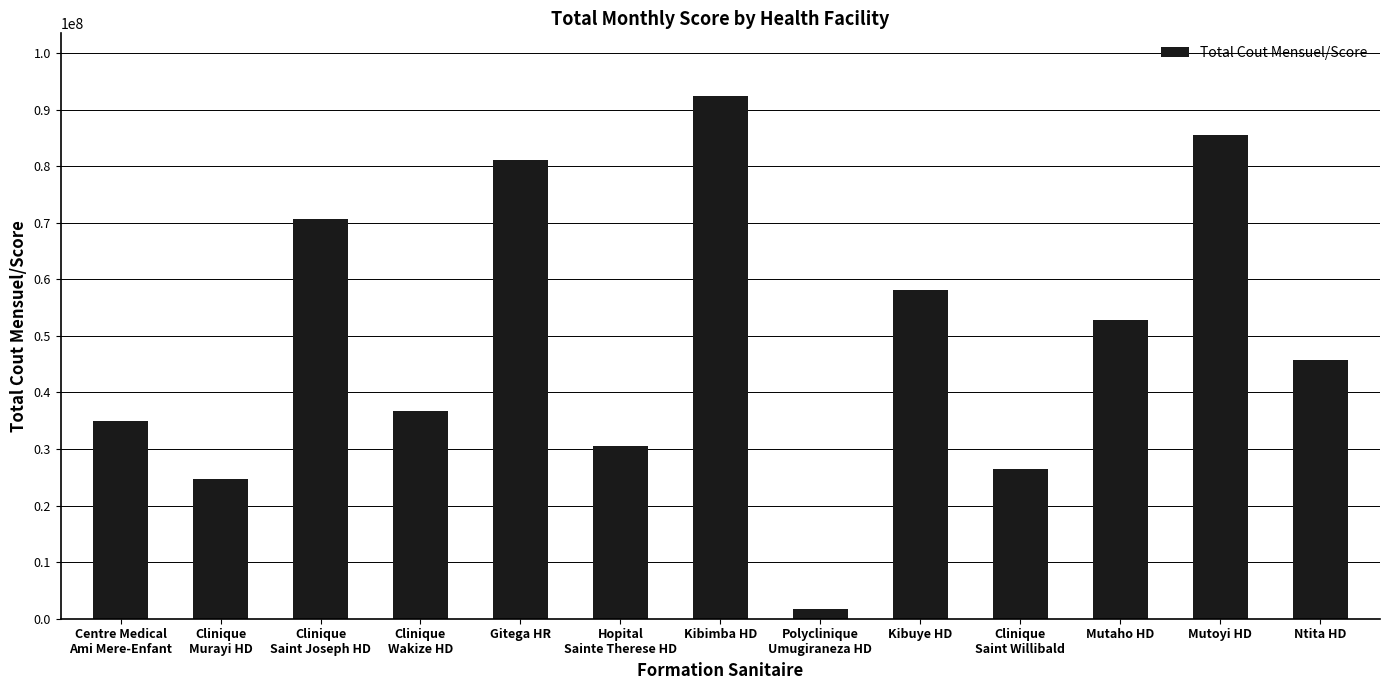

Which category has the highest value across all series?

Kibimba HD